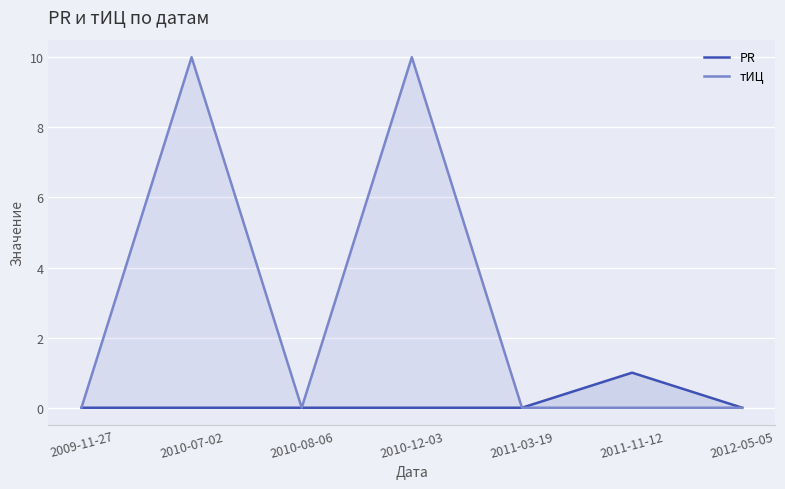

What is the difference between the PR values at 2010-12-03 and 2011-11-12?

1